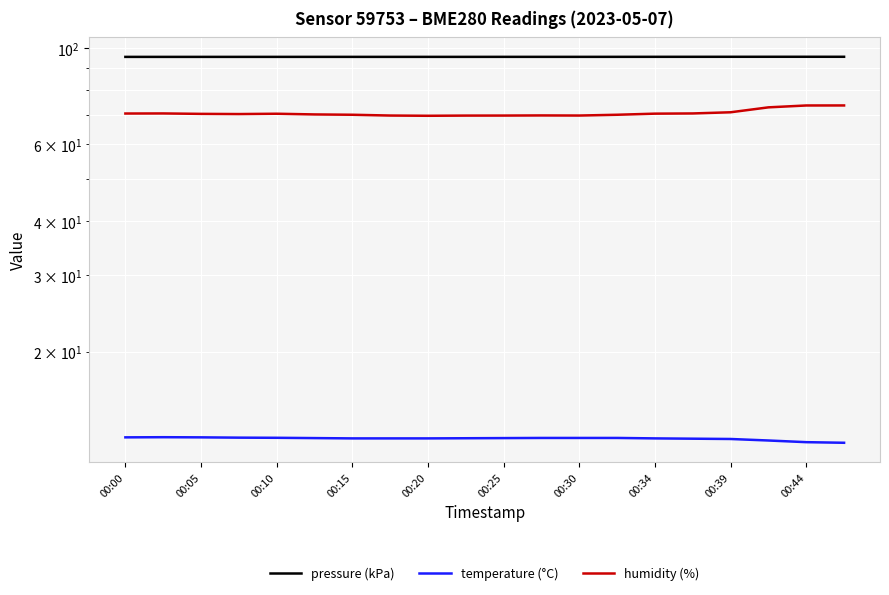

Which series has the largest total across all categories?

pressure (kPa)